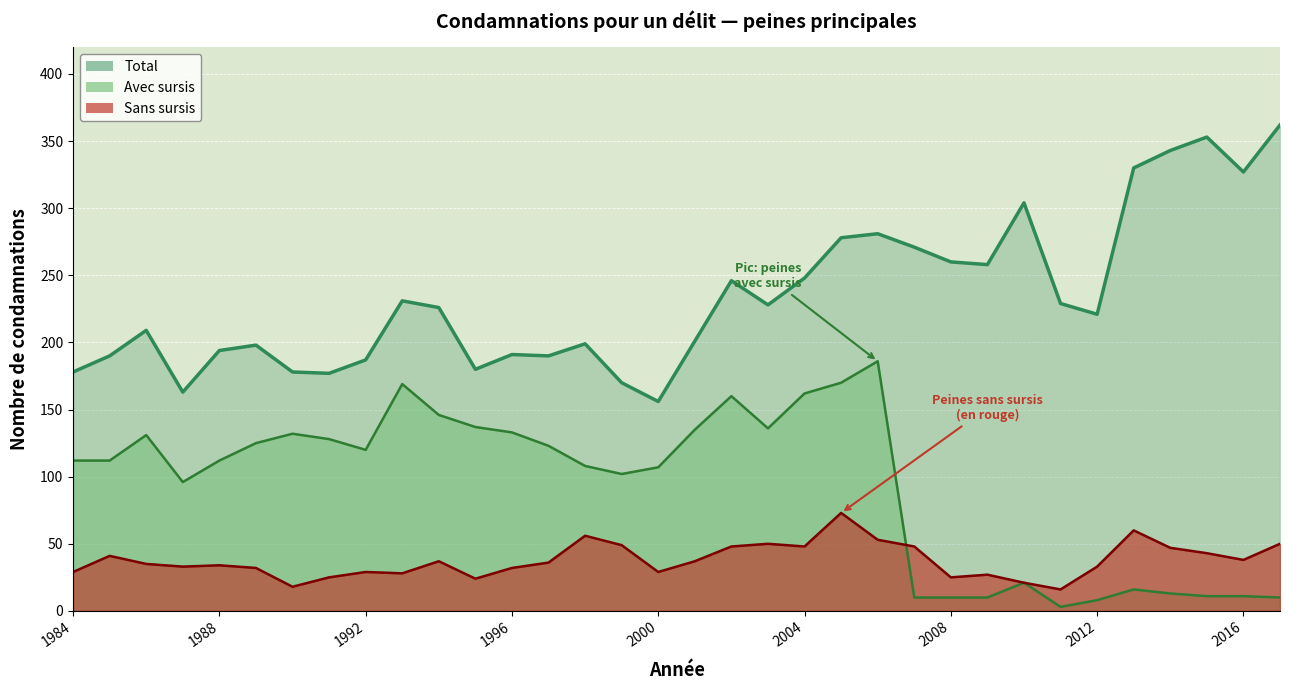

Reading left to right, extract all data points from this chart.

Total: 1984=178	1985=190	1986=209	1987=163	1988=194	1989=198	1990=178	1991=177	1992=187	1993=231	1994=226	1995=180	1996=191	1997=190	1998=199	1999=170	2000=156	2001=201	2002=246	2003=228	2004=248	2005=278	2006=281	2007=271	2008=260	2009=258	2010=304	2011=229	2012=221	2013=330	2014=343	2015=353	2016=327	2017=362
Avec sursis: 1984=112	1985=112	1986=131	1987=96	1988=112	1989=125	1990=132	1991=128	1992=120	1993=169	1994=146	1995=137	1996=133	1997=123	1998=108	1999=102	2000=107	2001=135	2002=160	2003=136	2004=162	2005=170	2006=186	2007=10	2008=10	2009=10	2010=21	2011=3	2012=8	2013=16	2014=13	2015=11	2016=11	2017=10
Sans sursis: 1984=29	1985=41	1986=35	1987=33	1988=34	1989=32	1990=18	1991=25	1992=29	1993=28	1994=37	1995=24	1996=32	1997=36	1998=56	1999=49	2000=29	2001=37	2002=48	2003=50	2004=48	2005=73	2006=53	2007=48	2008=25	2009=27	2010=21	2011=16	2012=33	2013=60	2014=47	2015=43	2016=38	2017=50